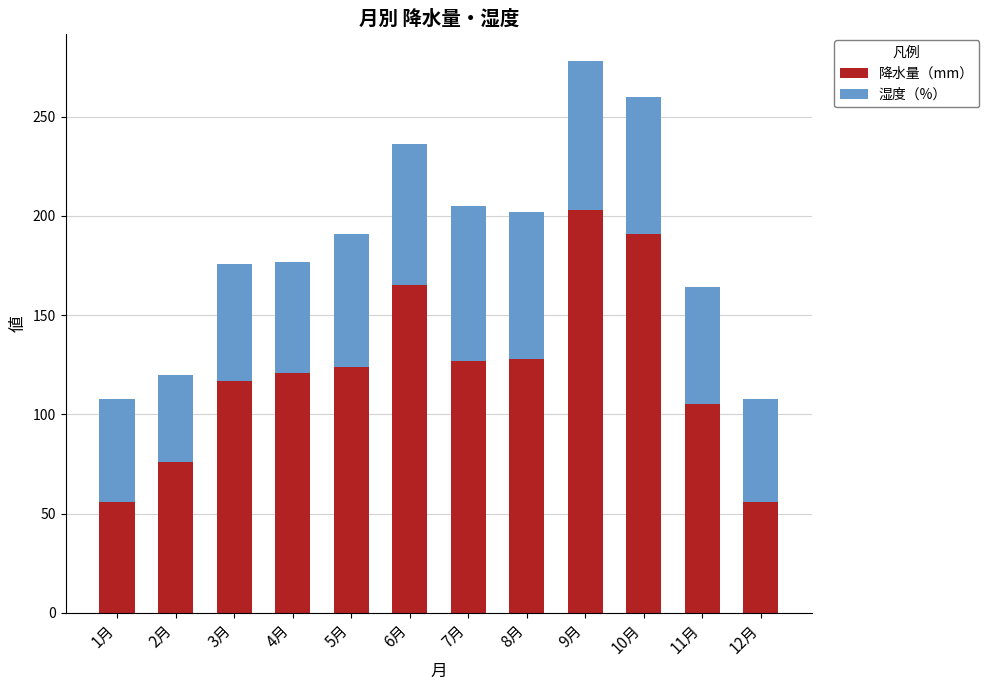

At which category is the sum across all series the highest?

9月